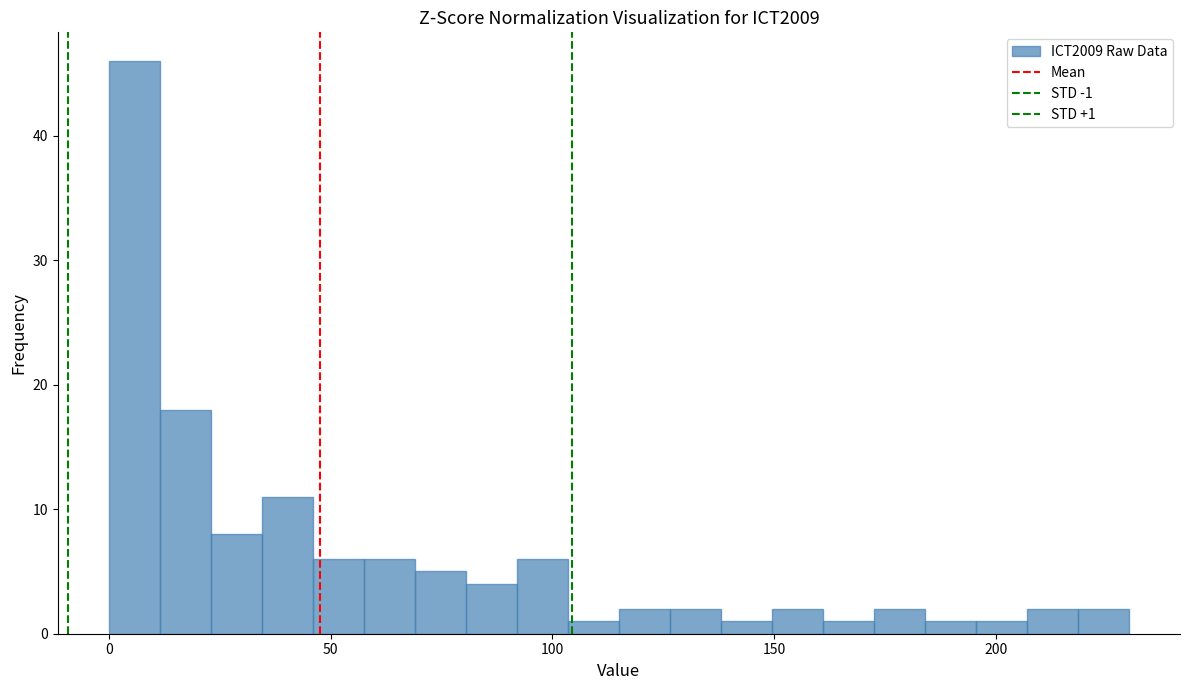

Around what value on the x-axis is the tallest bar? Give the approximate position of its centre, as read against the axis.

5